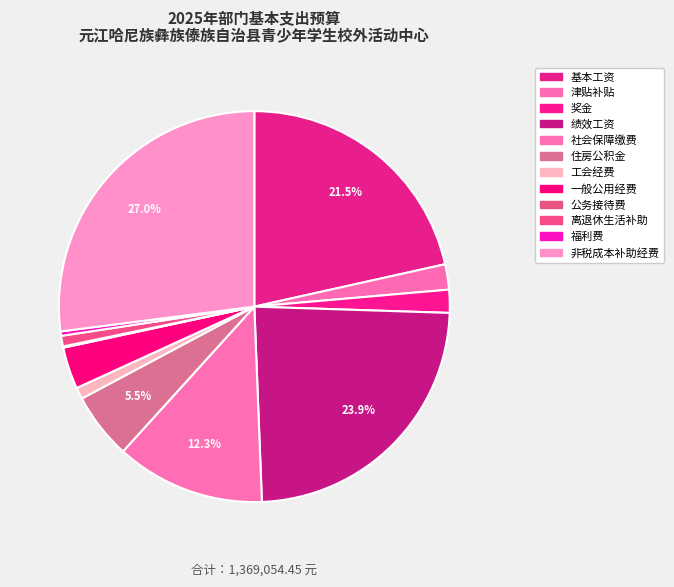

Rank the categories by value from highest to lowest.

非税成本补助经费, 绩效工资, 基本工资, 社会保障缴费, 住房公积金, 一般公用经费, 津贴补贴, 奖金, 工会经费, 离退休生活补助, 福利费, 公务接待费